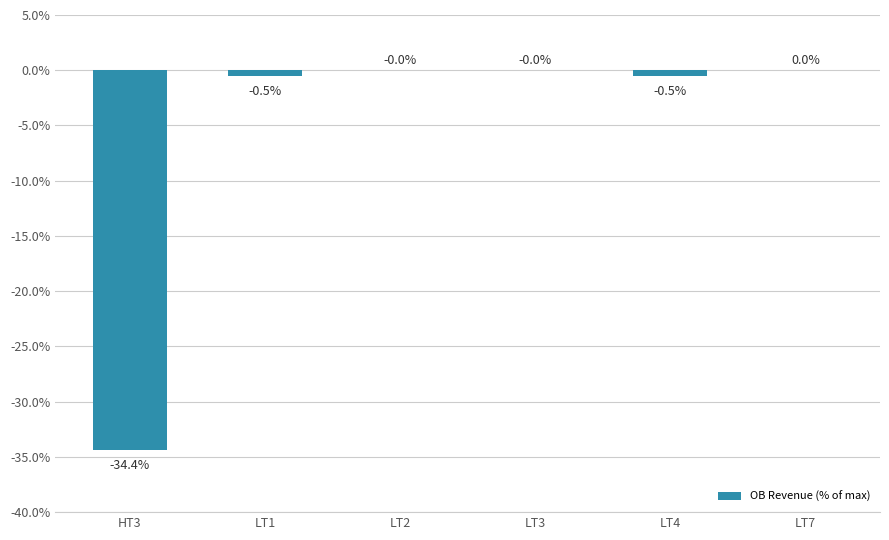

Between LT7 and LT4, which is larger?

LT7